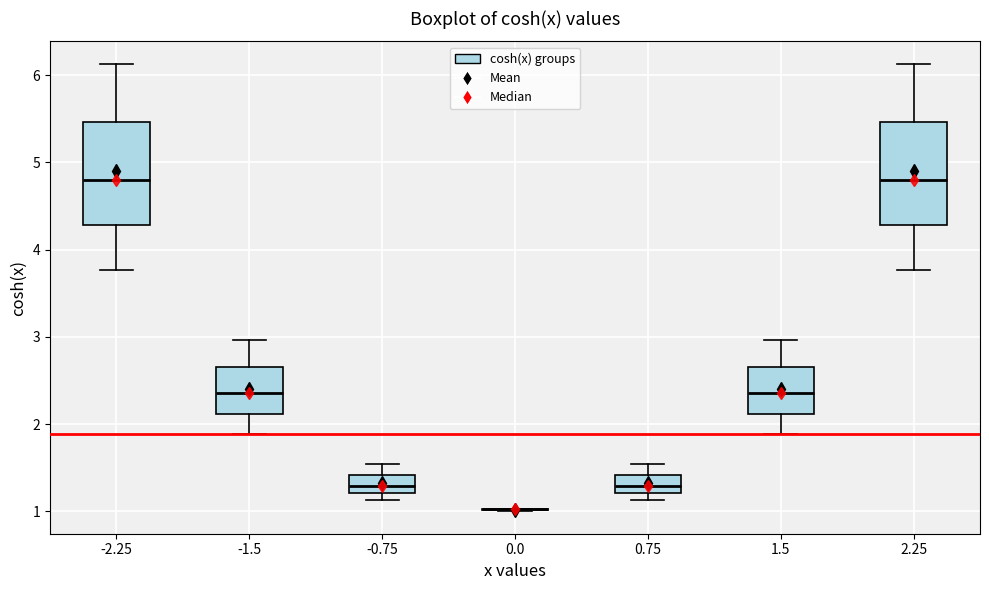

Where does the upper whisker of the box at x = -1.5 end on the y-axis? The values are not printed on the chart, so give them approximately, as read against the axis.

3.0